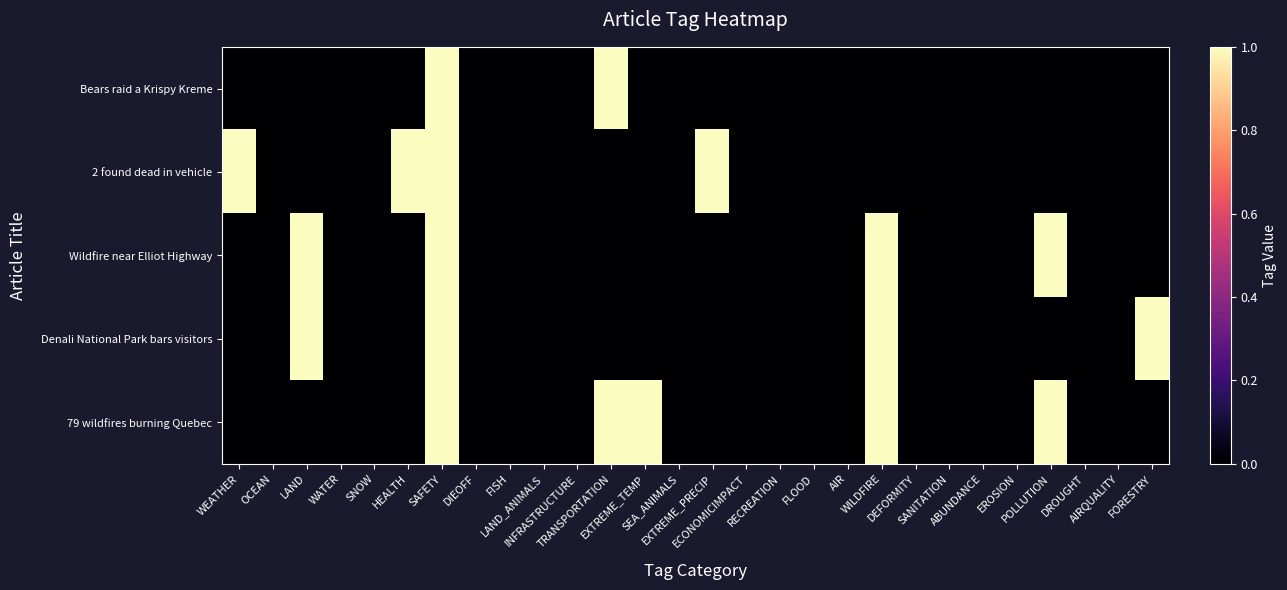

Which category has the lowest value across all series?

WEATHER